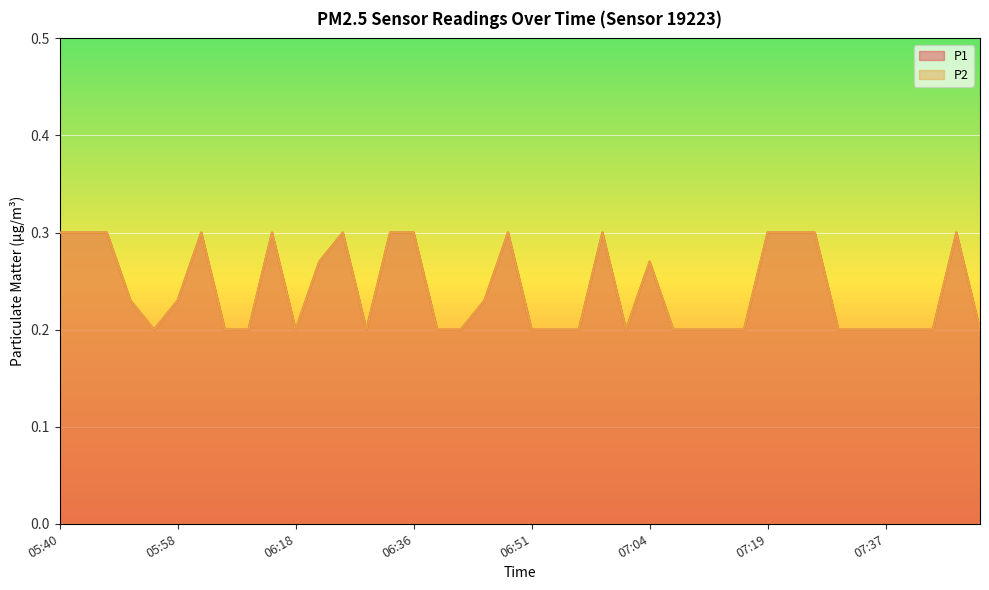

How many lines are shown in the chart?

2